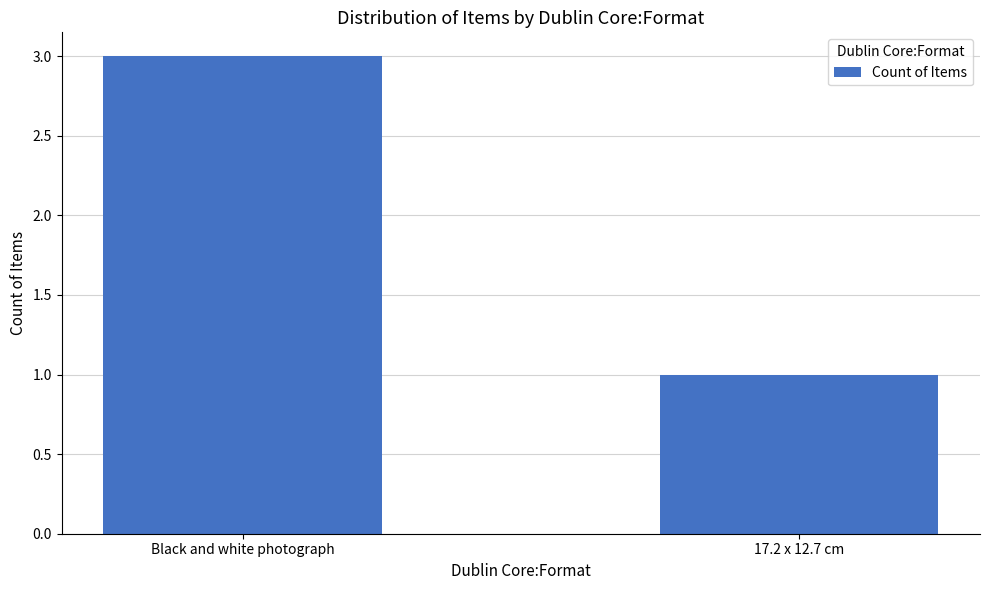

How many values are between 1 and 3?

2